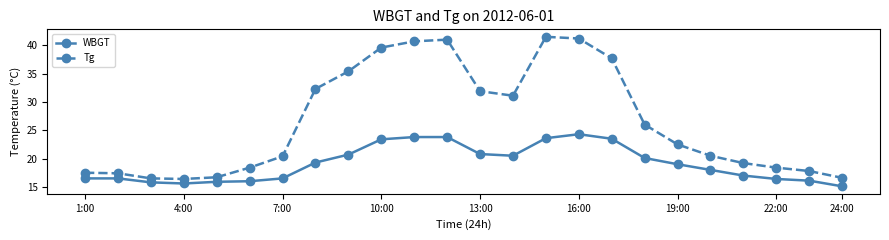

At how many categories does at least one series exceed 25?

11